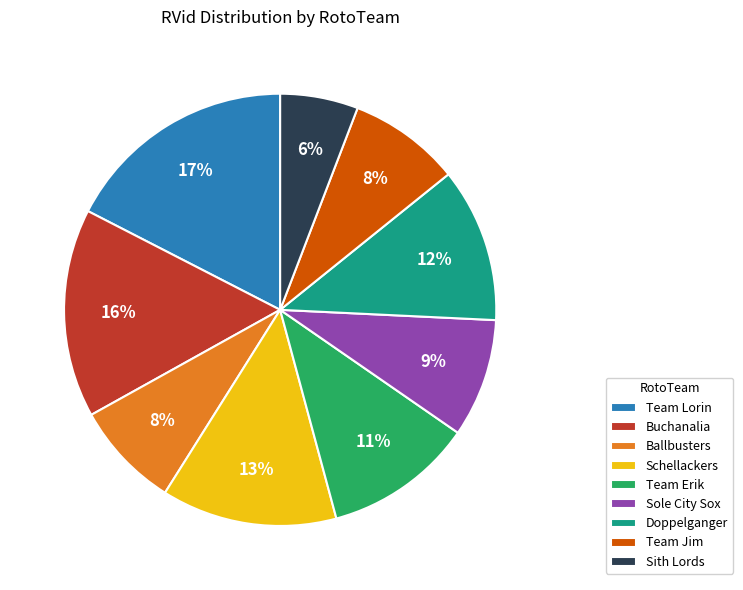

To the nearest percent, what portion does Schellackers represent?

13%